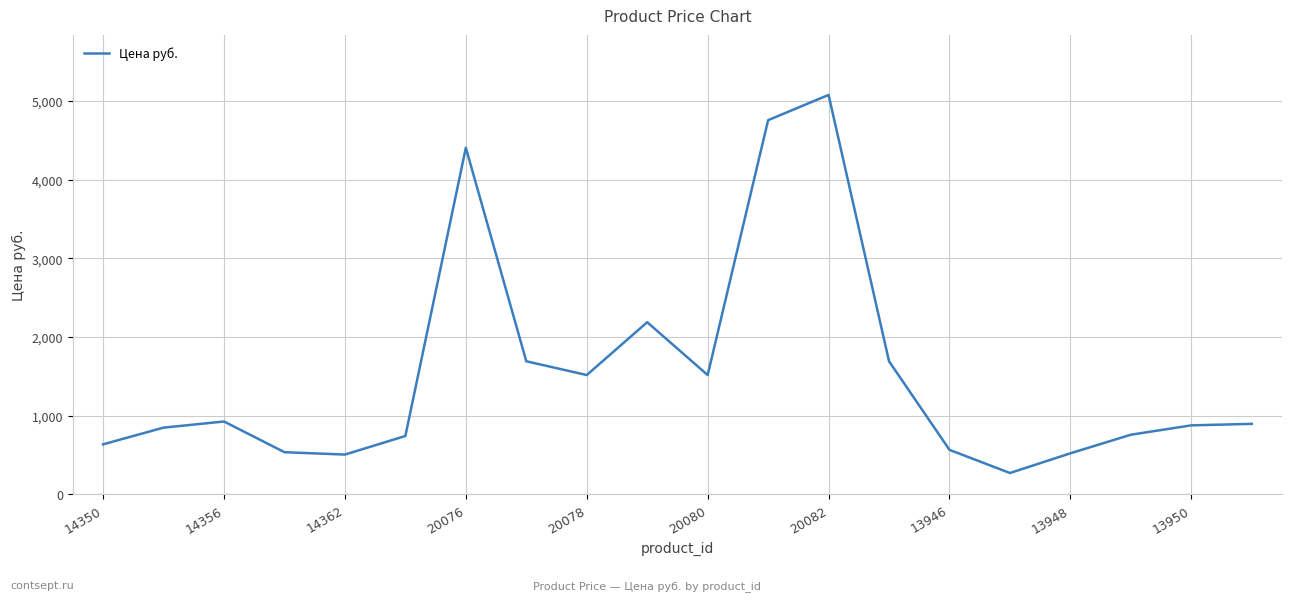

What is the smallest value displayed?

272.6